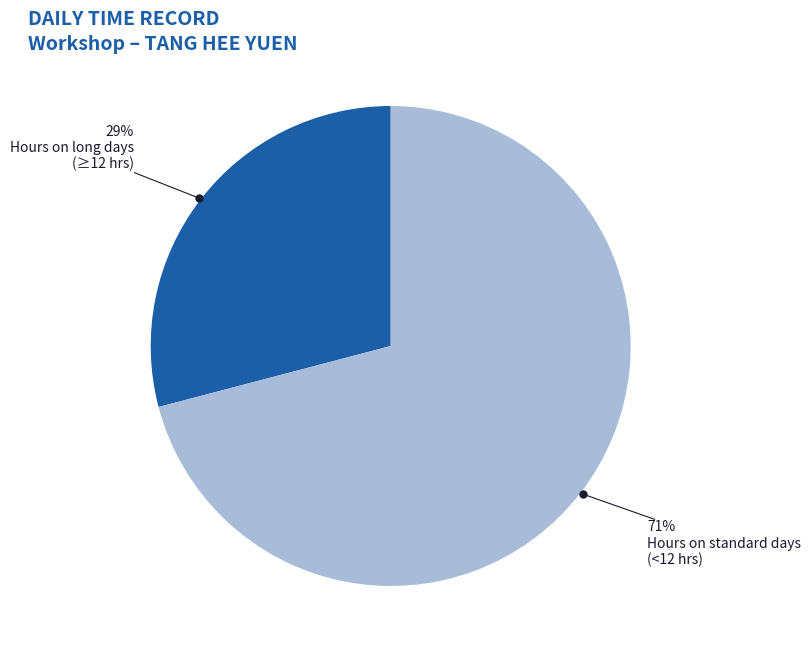

Does any single category account for the majority?

Yes